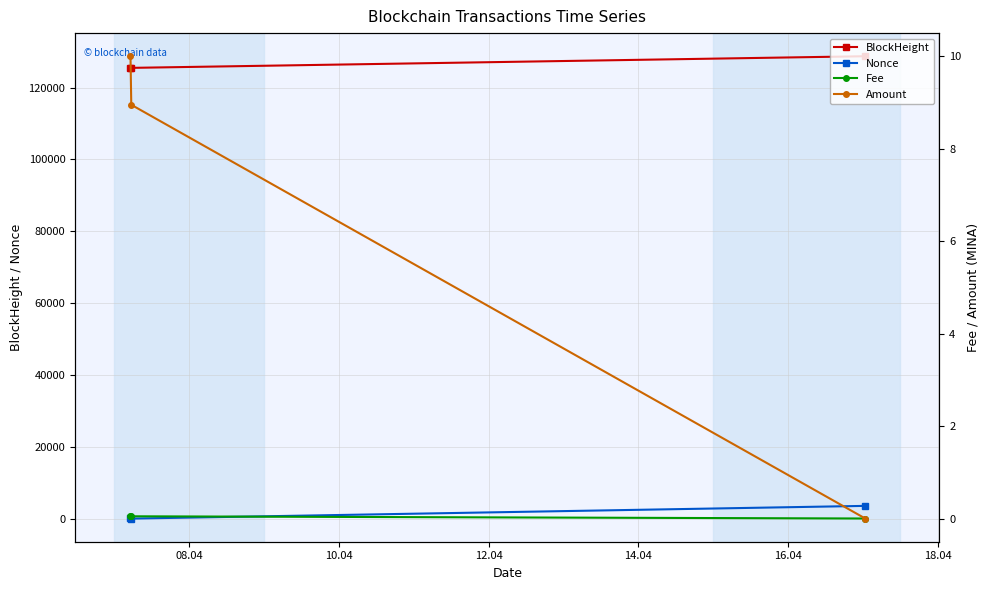

What is the value of the Nonce point at the 1st from the left?

89